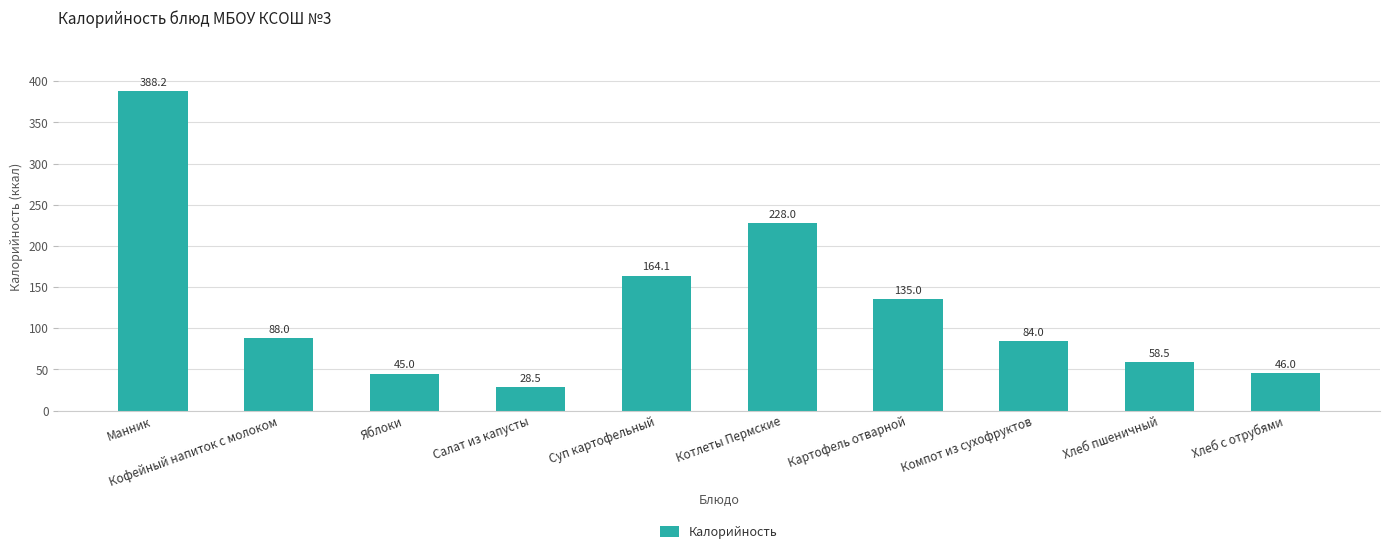

Reading left to right, transcribe all the data shown in this chart.

388.2	88.0	45.0	28.5	164.1	228.0	135.0	84.0	58.5	46.0